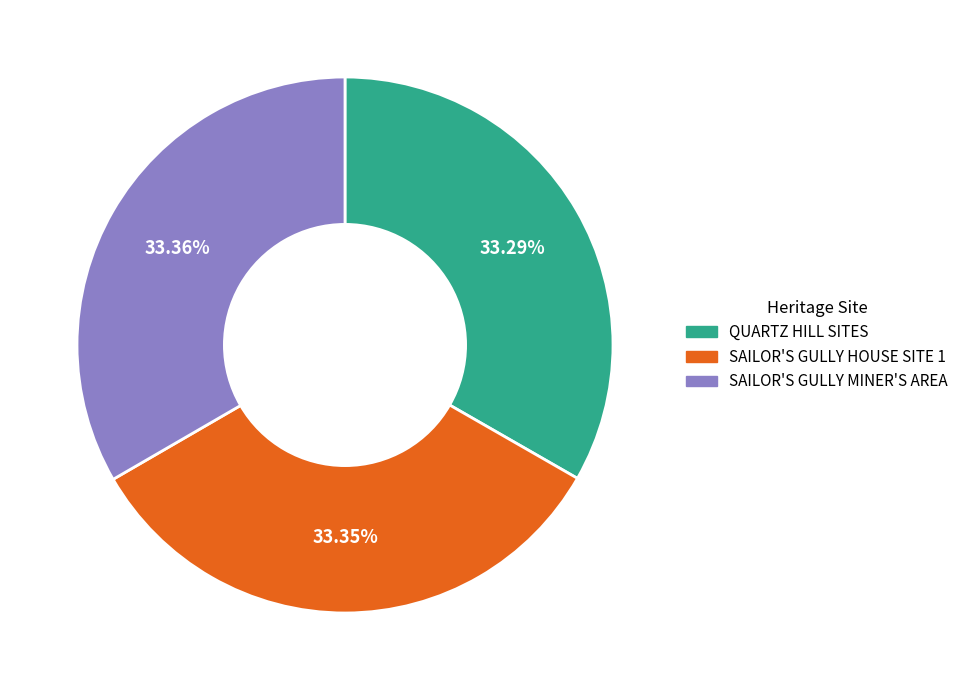

Is there any slice that represents more than half of the pie?

No